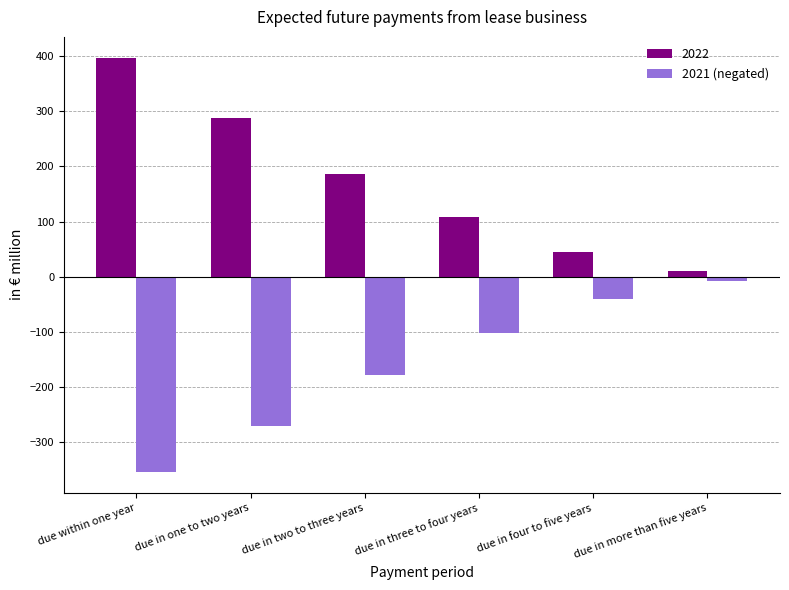

What is the difference between the highest and lowest values at due in one to two years?

558.2